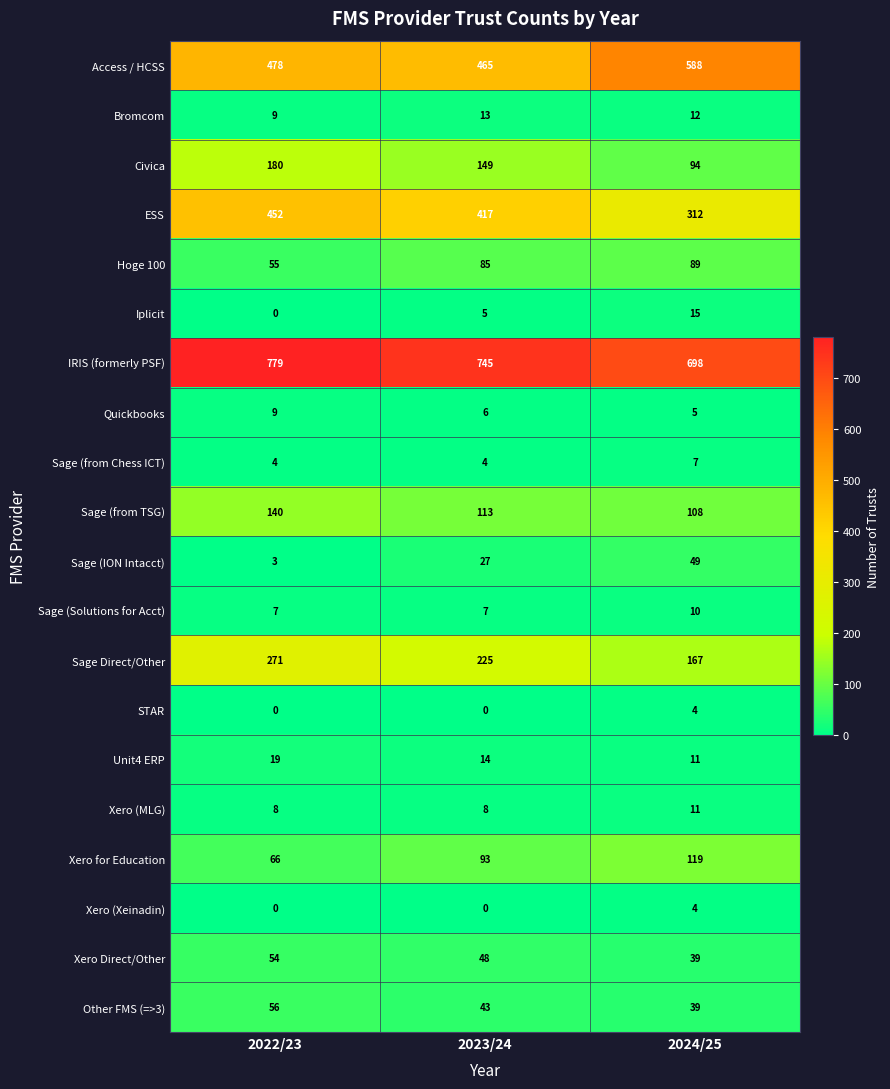

The Sage (from Chess ICT) series shows 1 at 2023/24. True or false?

False